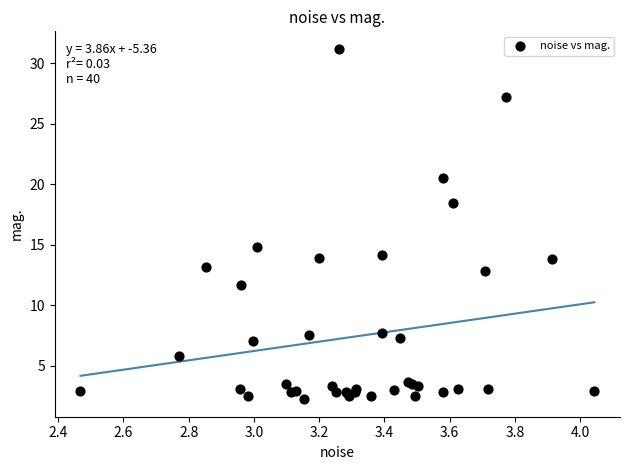

What Y value in the scatter plot is closest to 16?

14.8